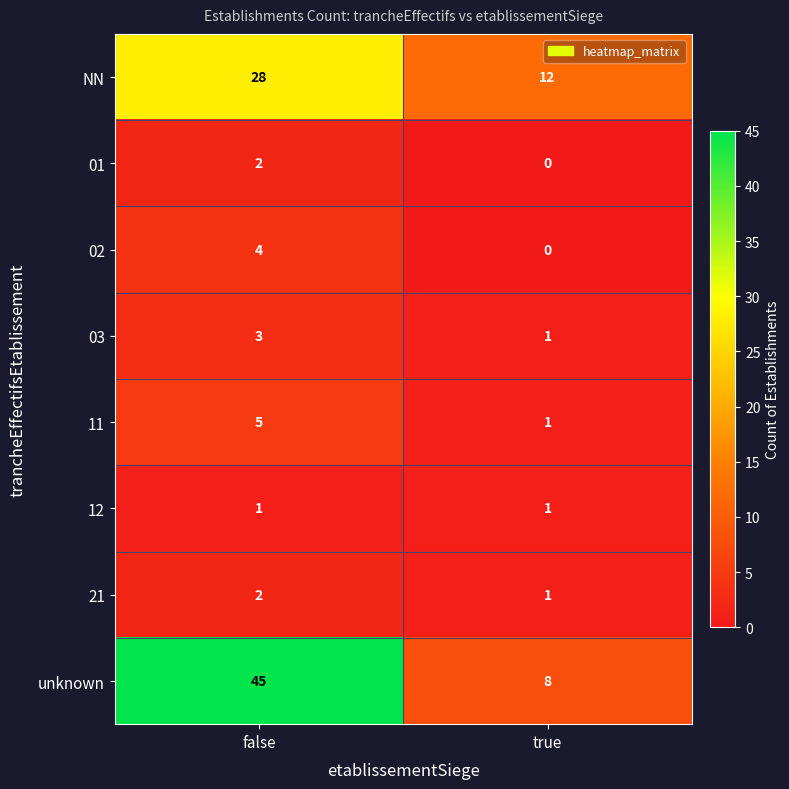

Reading left to right, list all the values displayed in this chart.

NN: false=28	true=12
01: false=2	true=0
02: false=4	true=0
03: false=3	true=1
11: false=5	true=1
12: false=1	true=1
21: false=2	true=1
unknown: false=45	true=8